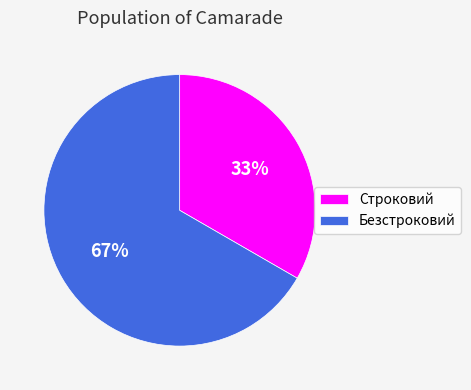

Which category has the biggest portion of the pie?

Безстроковий